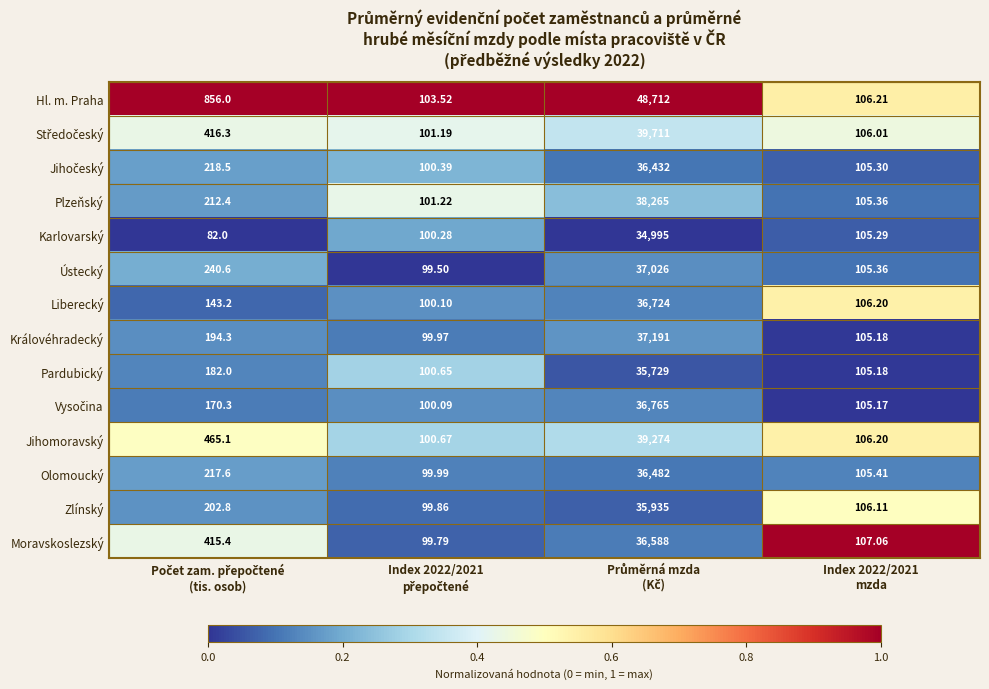

Which series has the largest total across all categories?

Hl. m. Praha